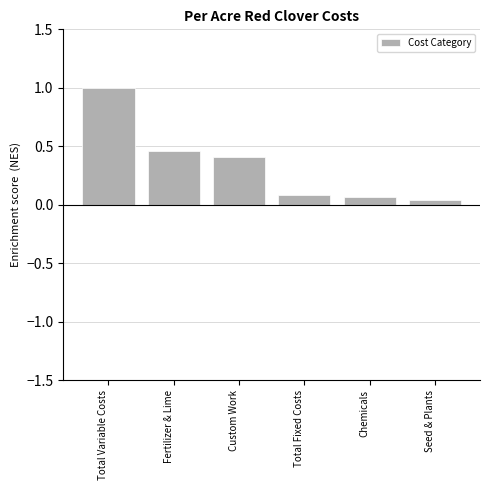

List the labels in order of value, smallest first.

Seed & Plants, Chemicals, Total Fixed Costs, Custom Work, Fertilizer & Lime, Total Variable Costs